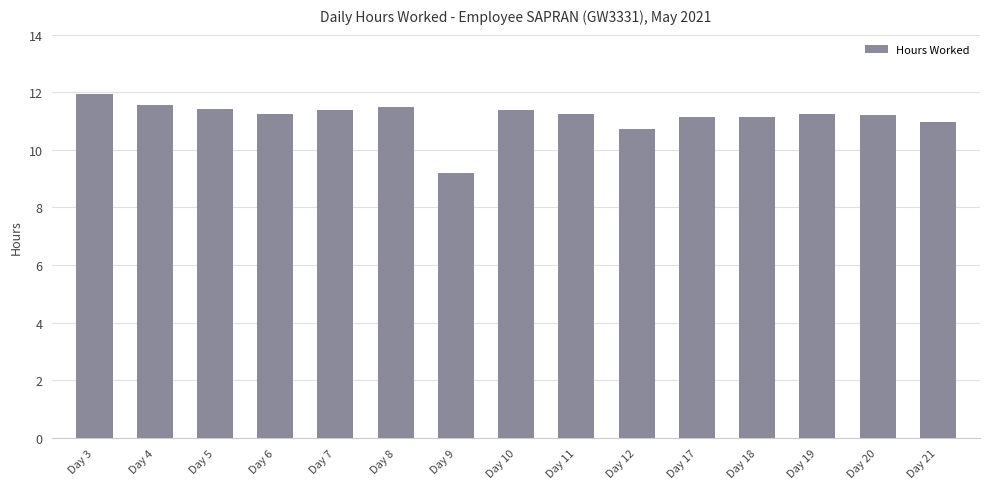

What is the sum of all values?

167.3